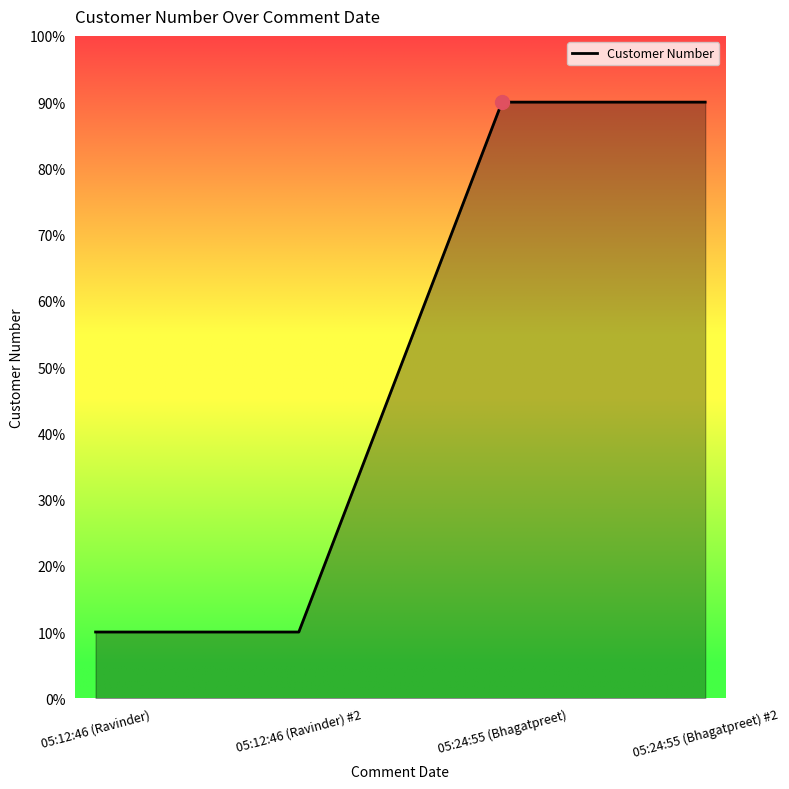

Between 05:24:55 (Bhagatpreet) #2 and 05:12:46 (Ravinder) #2, which is larger?

05:24:55 (Bhagatpreet) #2